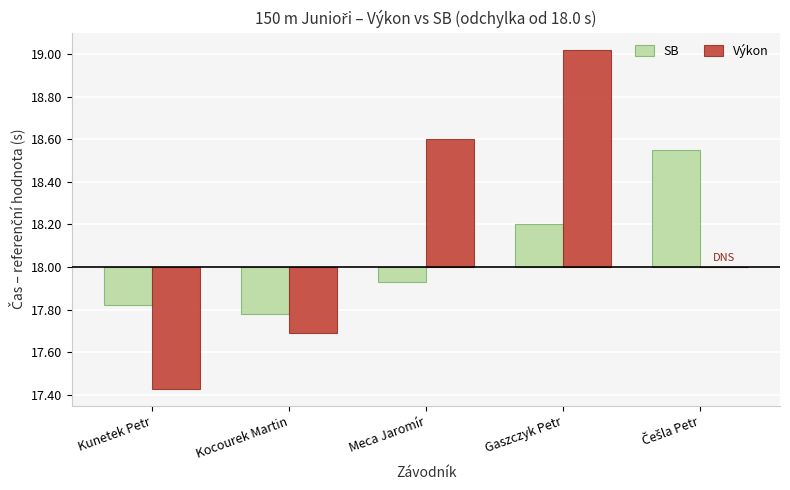

At which category is the sum across all series the highest?

Gaszczyk Petr